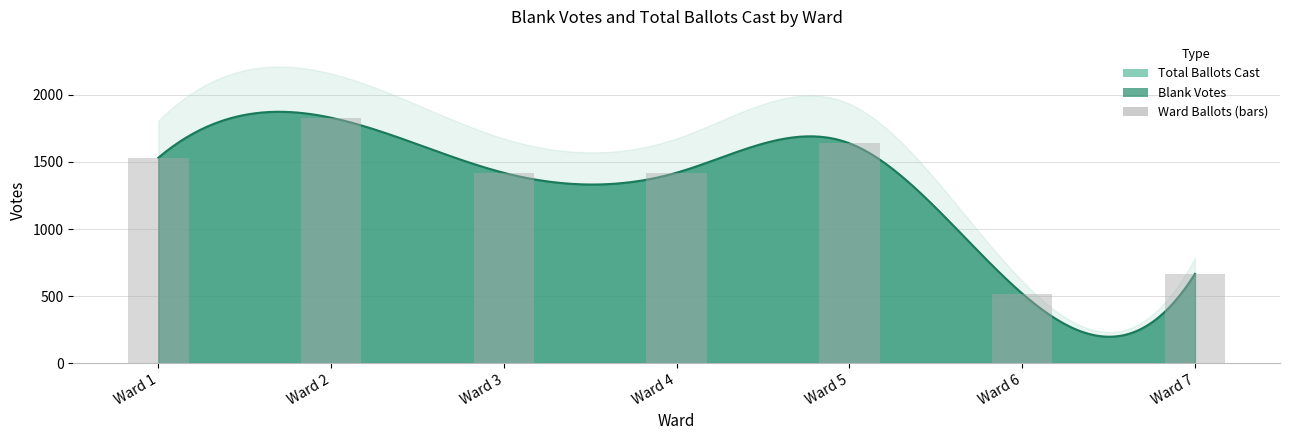

Reading left to right, what are all the values shown in this chart?

1532	1830	1419	1420	1639	519	665